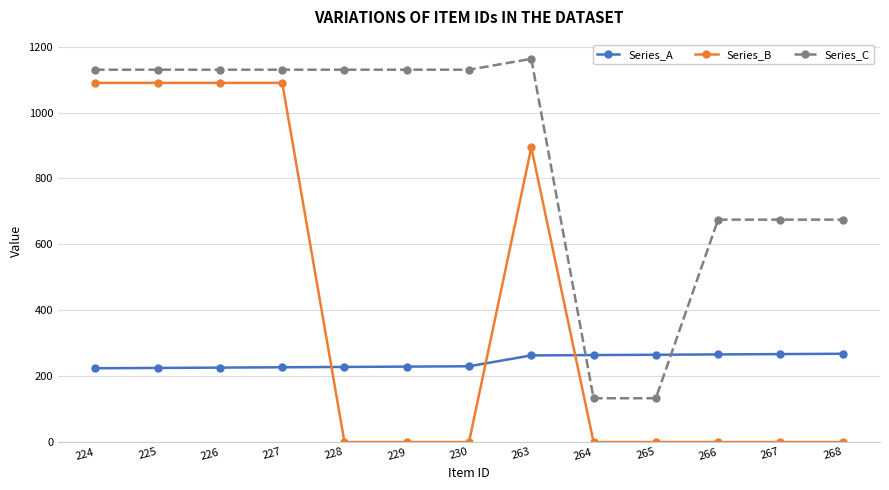

Which category has the highest value across all series?

263